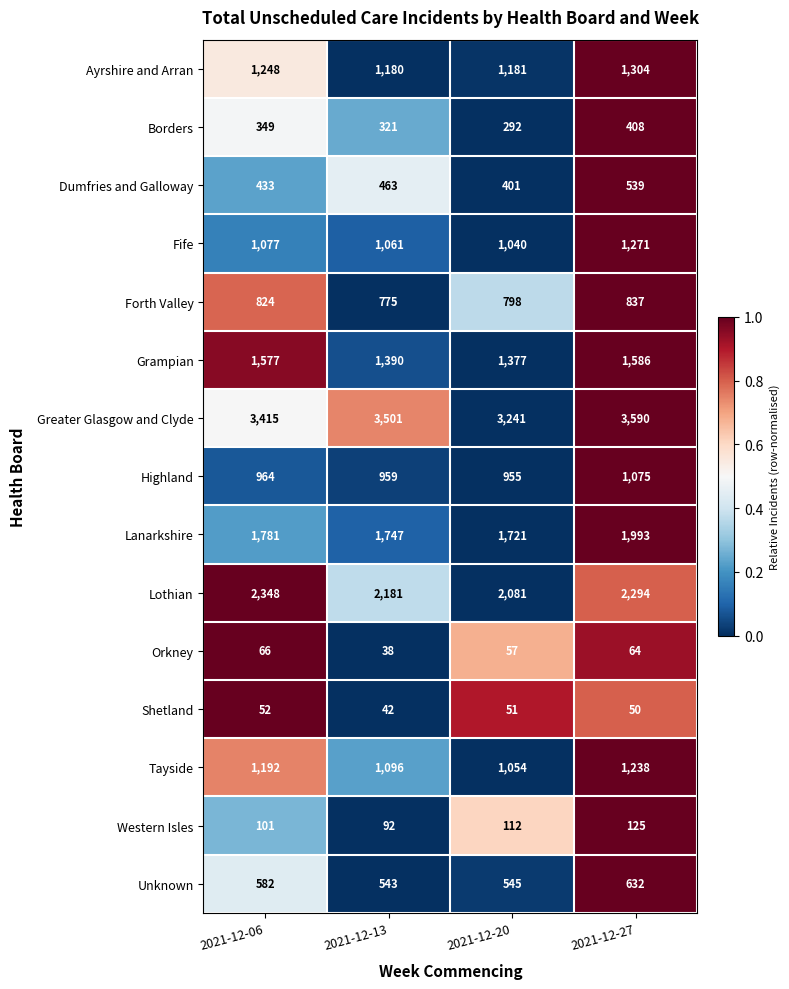

What is the difference between the second highest and second lowest values in the Dumfries and Galloway series?

30